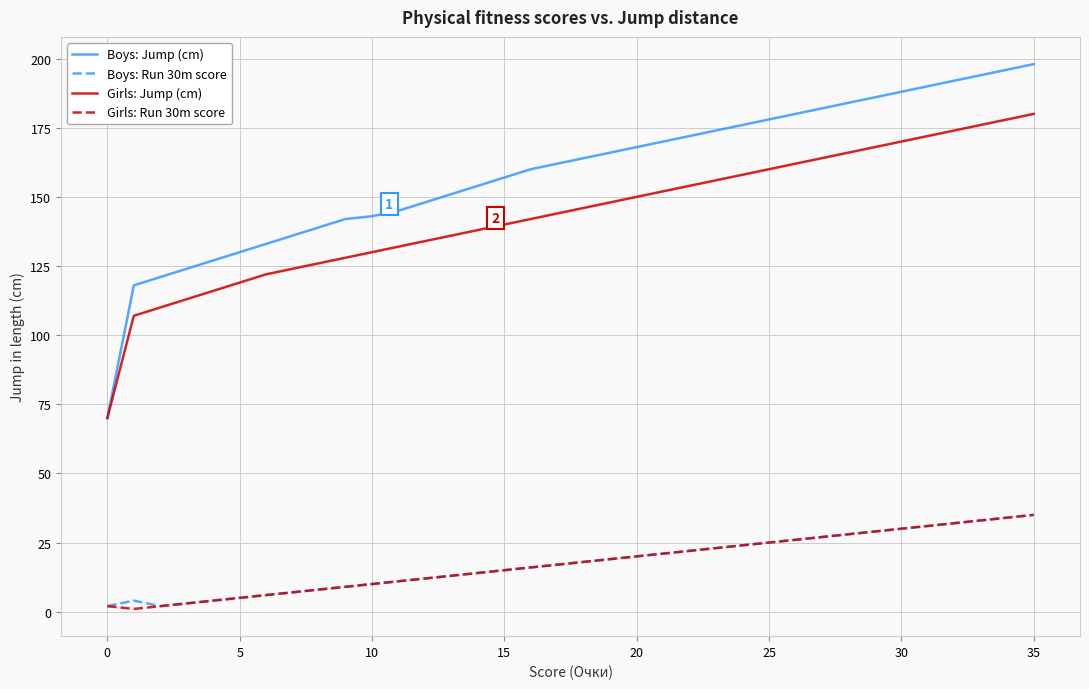

What is the maximum value shown in the chart?

198